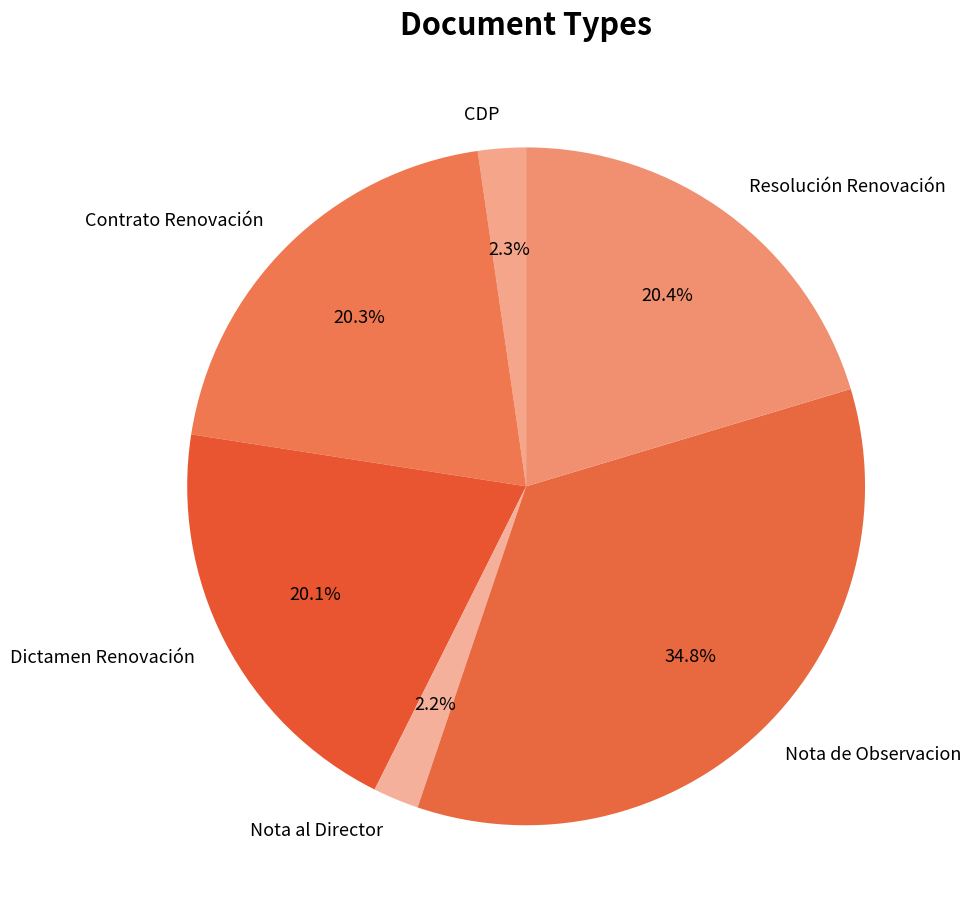

Count the number of slices in the pie.

6